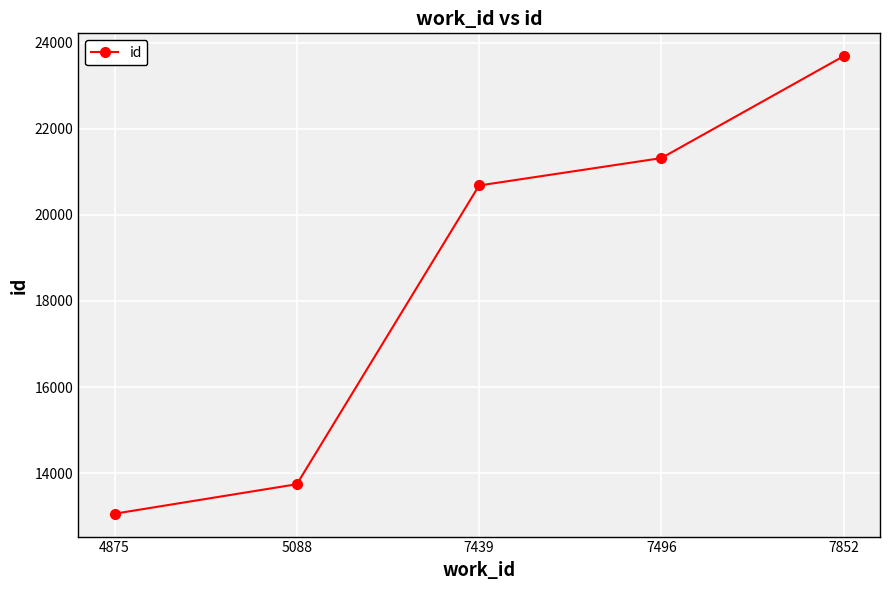

True or false: the data has more than 2 interior local peaks.

False